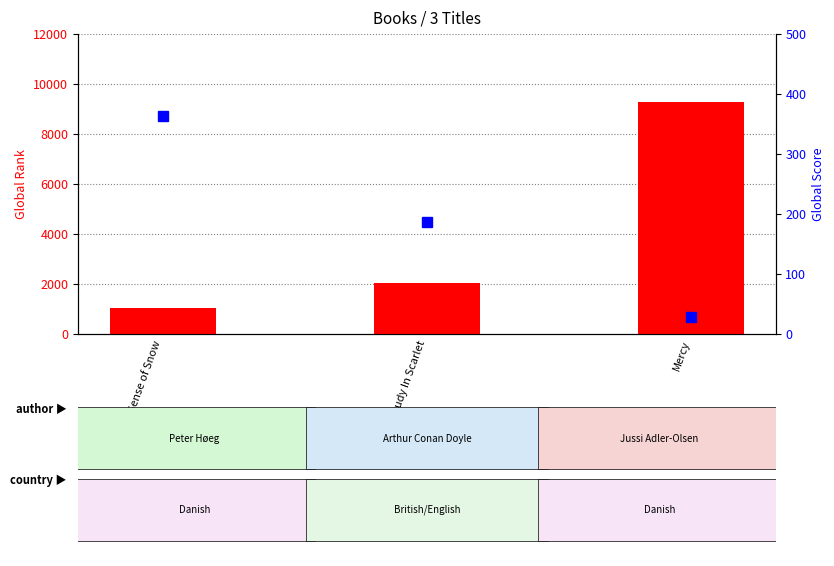

Which series has the largest total across all categories?

Global Rank